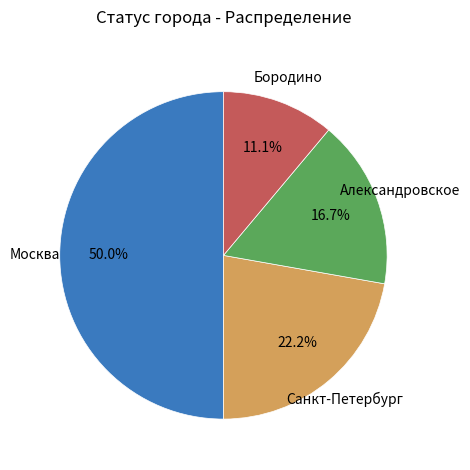

What is the largest slice in the pie chart?

Москва